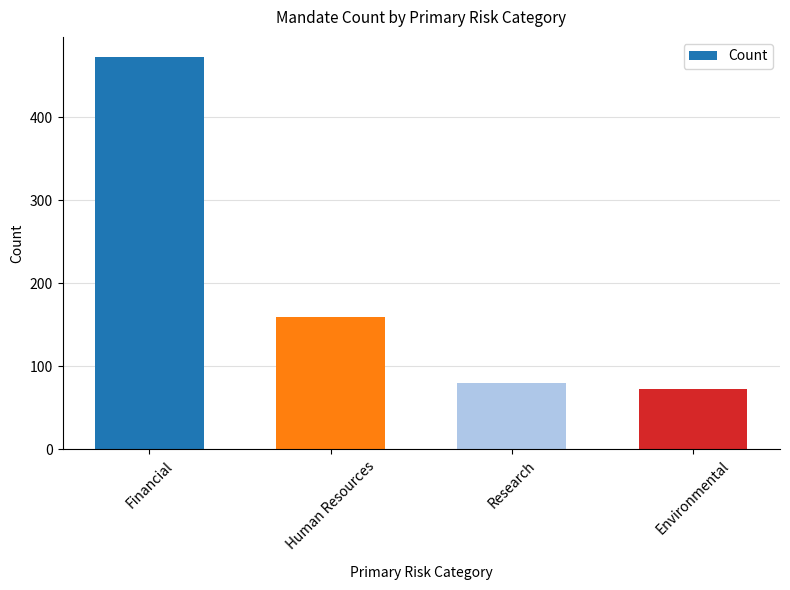

What value does the data have at Environmental, to the nearest 5?

75